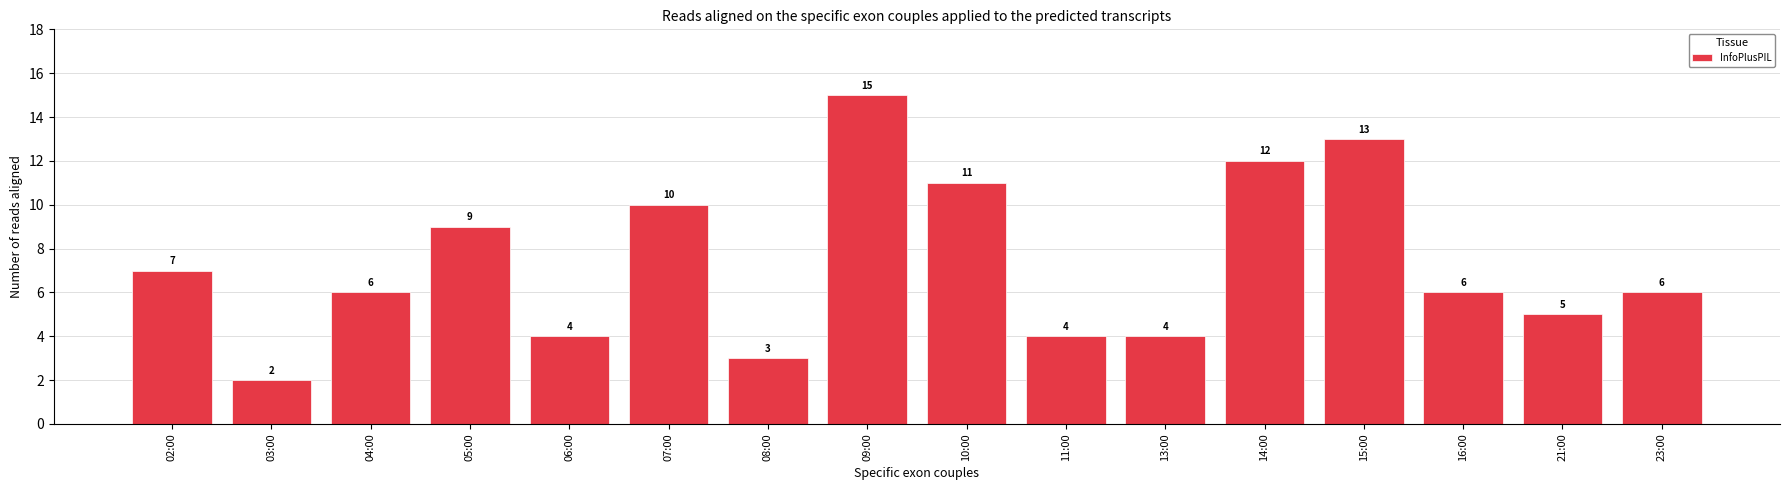

What is the sum of the values at 13:00 and 21:00?

9